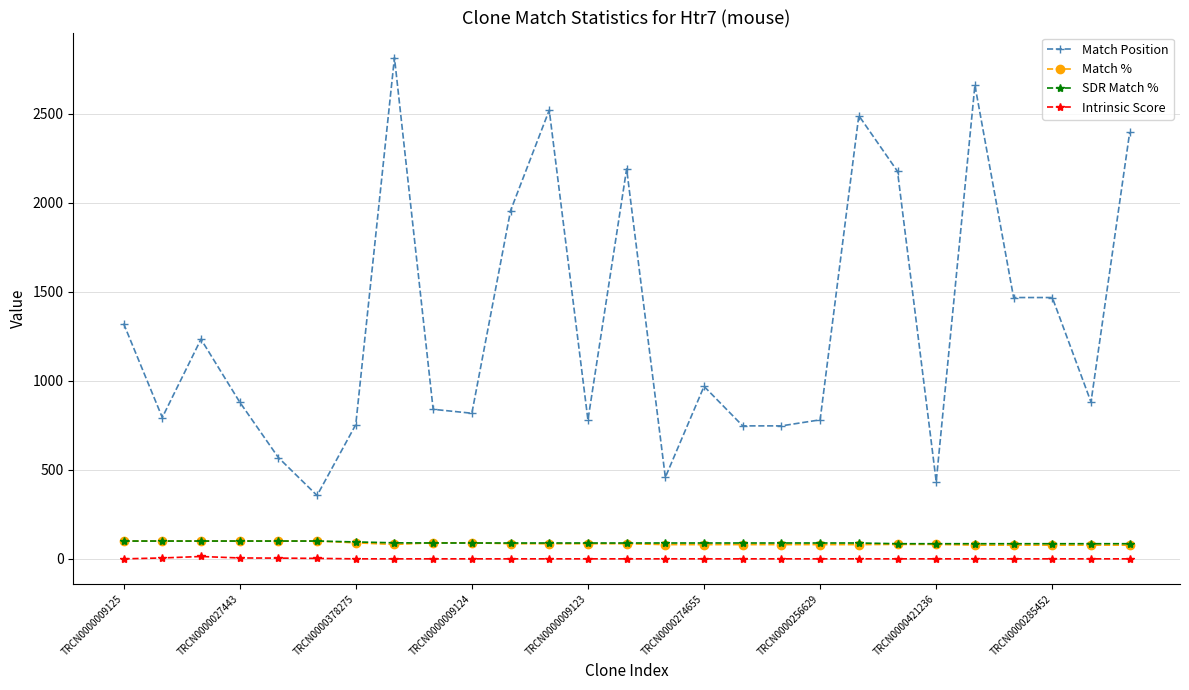

True or false: SDR Match % and Match Position intersect in this chart.

False